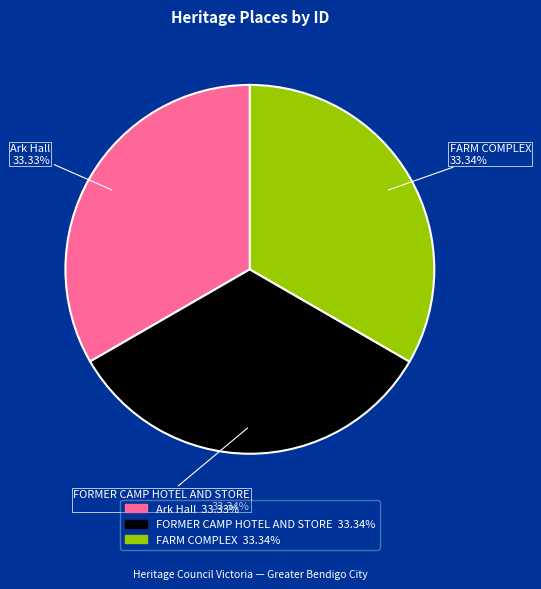

What percentage is the FORMER CAMP HOTEL AND STORE slice, to the nearest percent?

33%